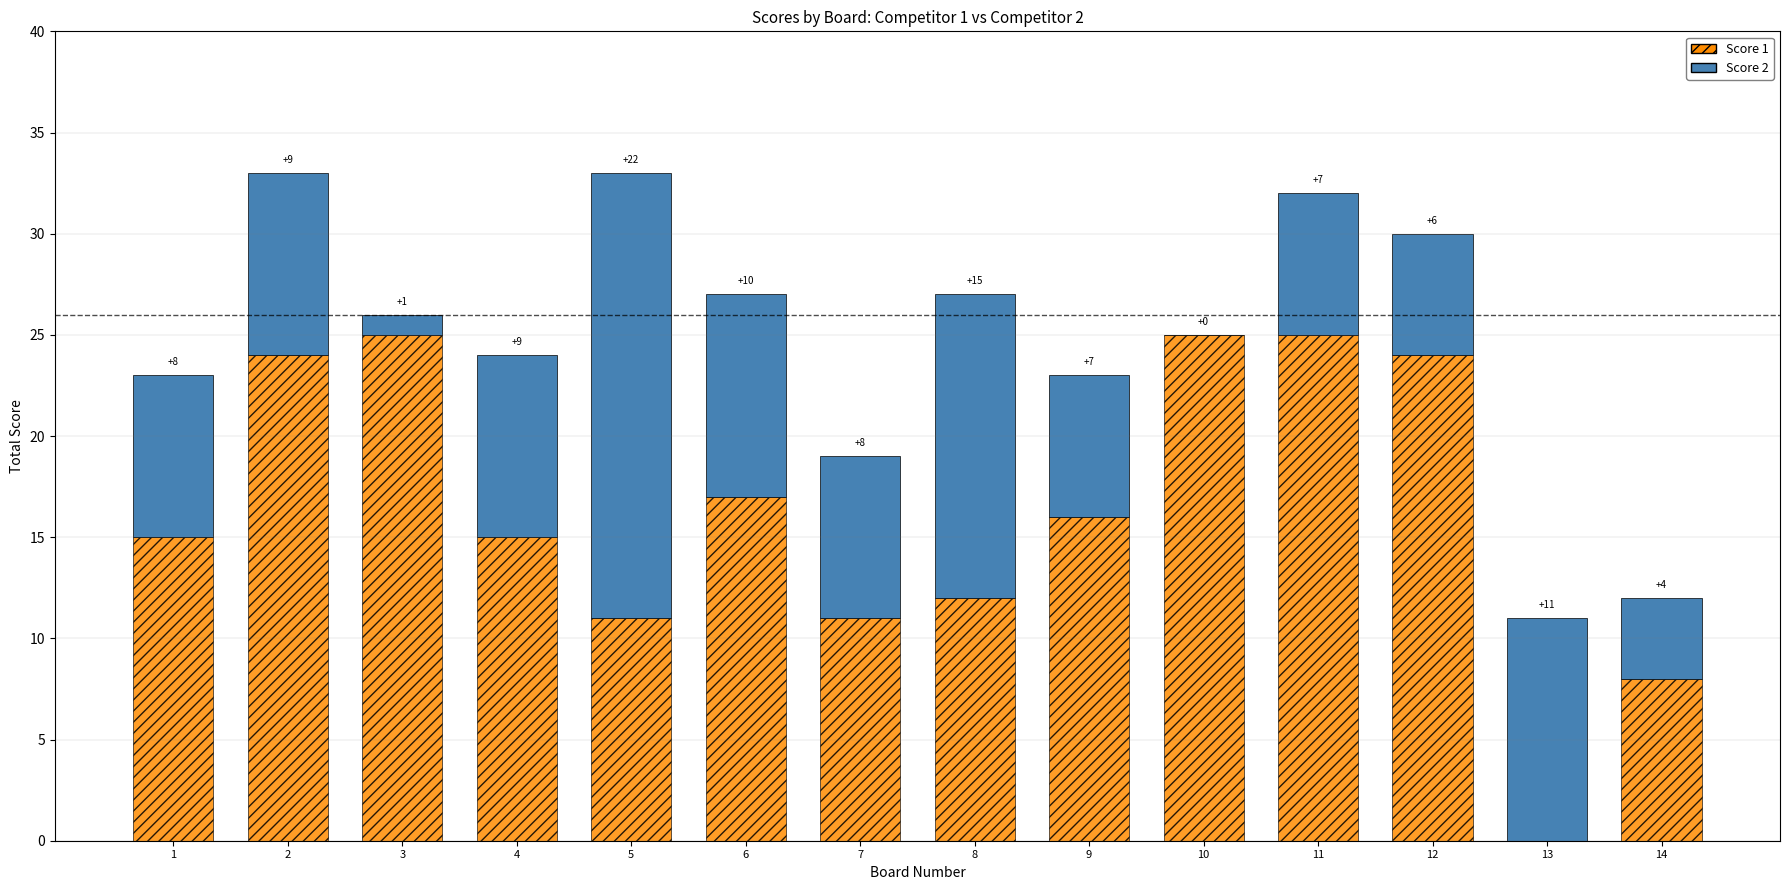

What is the sum of the Score 1 values at 14 and 2?

32